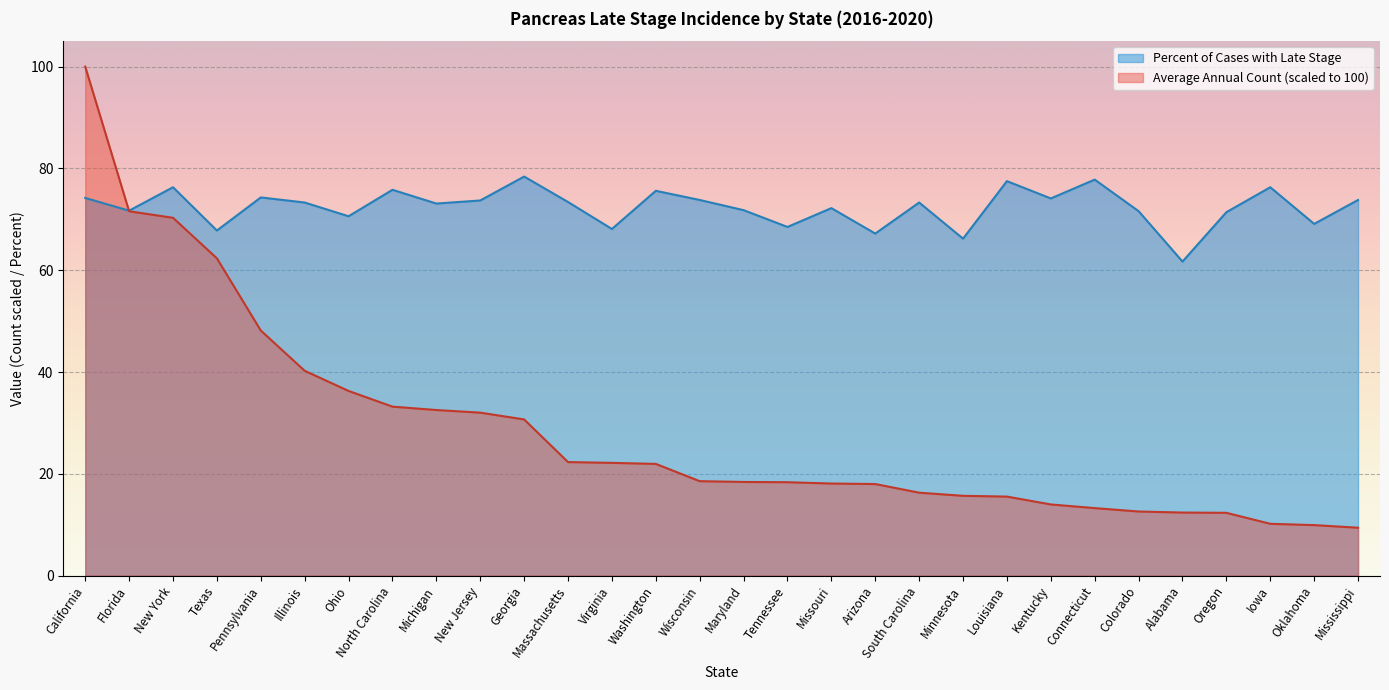

At which label does Percent of Cases with Late Stage reach its minimum?

Alabama